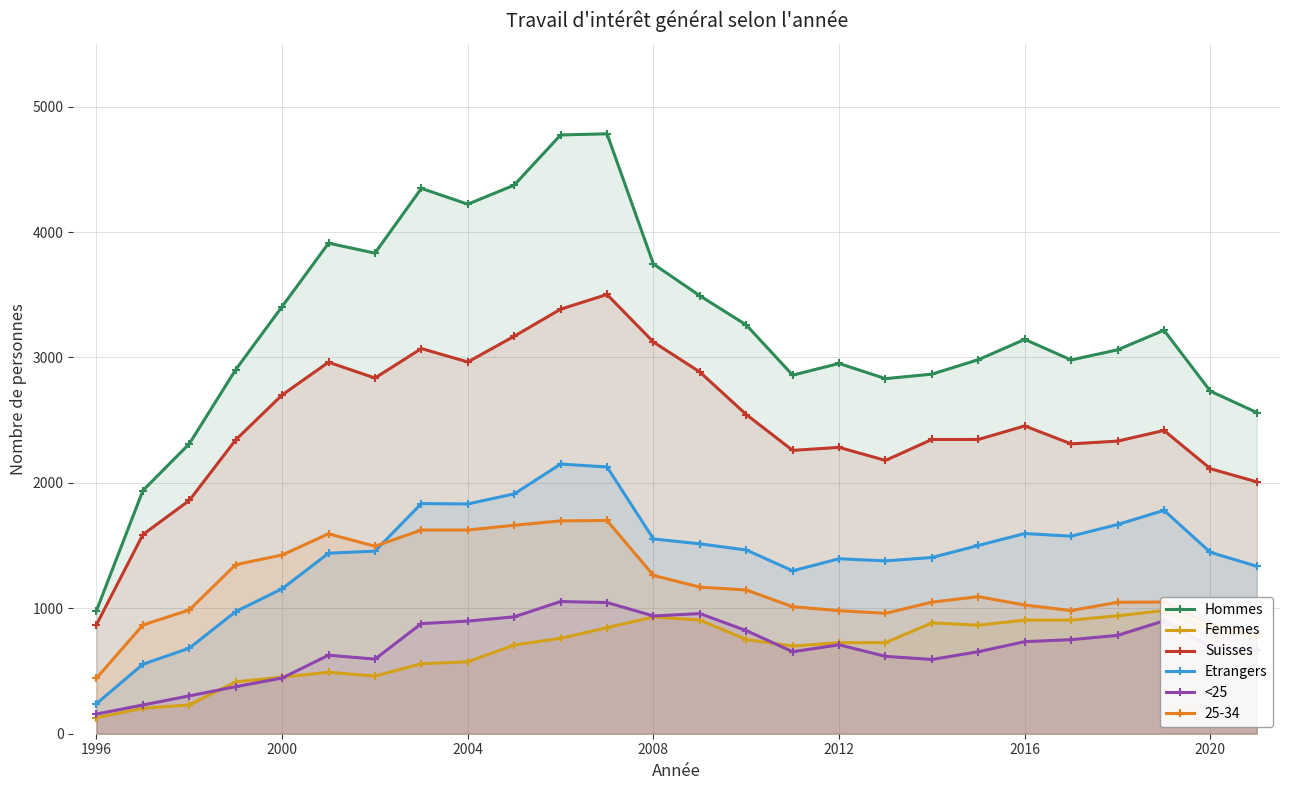

How many interior local peaks does the Hommes series have?

6